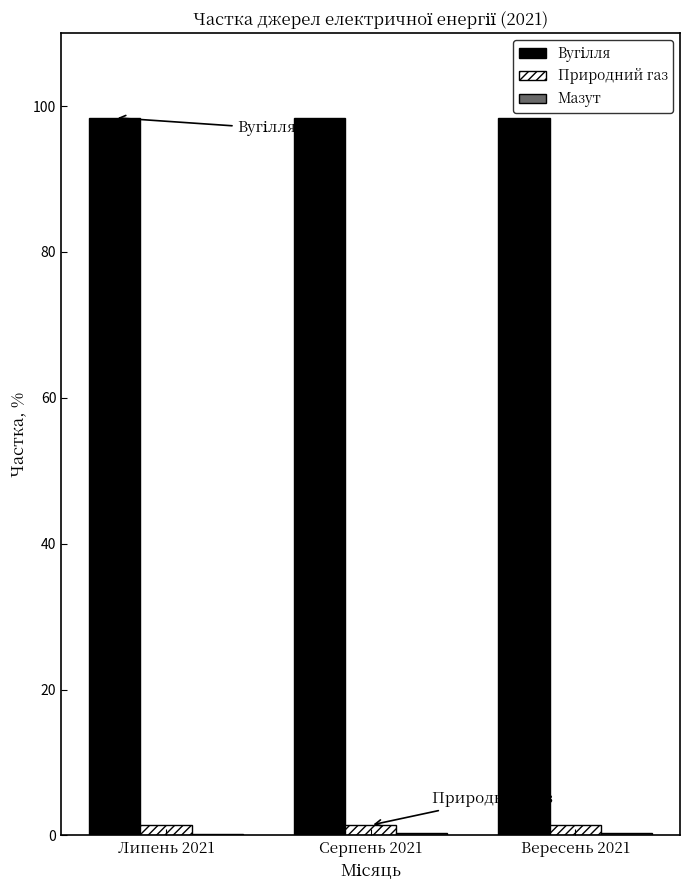

The Природний газ series shows 1.4 at Вересень 2021. True or false?

True